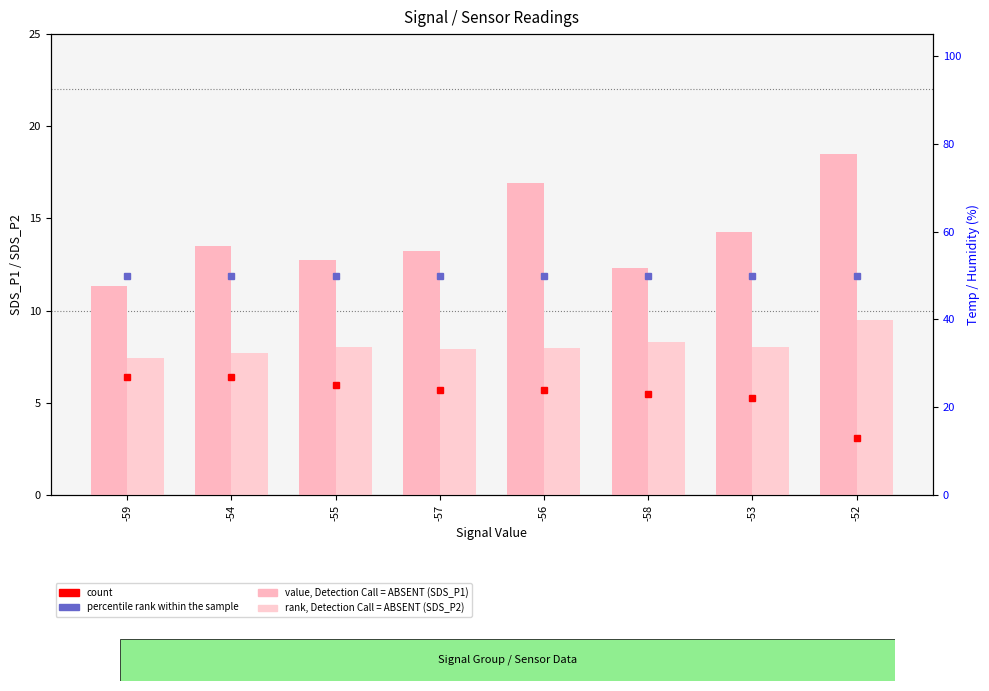

What is the value of the SDS_P1 (value, Detection Call = ABSENT) bar at the 8th from the left?

18.5